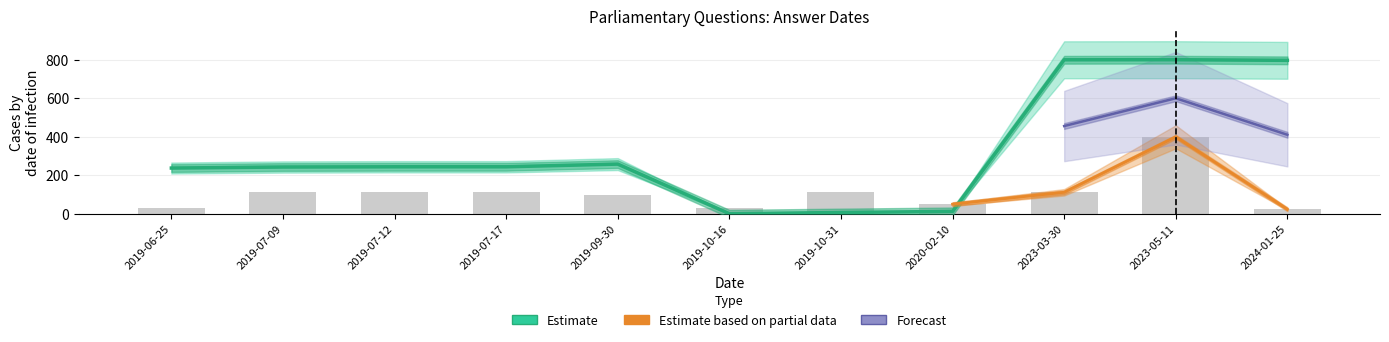

How many values in the answering_dept_id series are below 112?

5